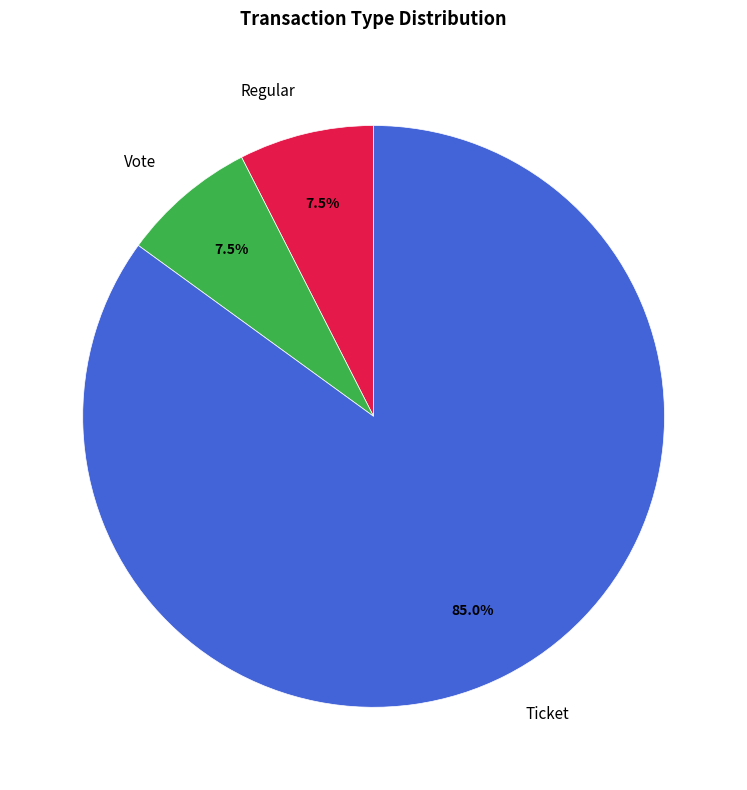

Which category accounts for the majority?

Ticket